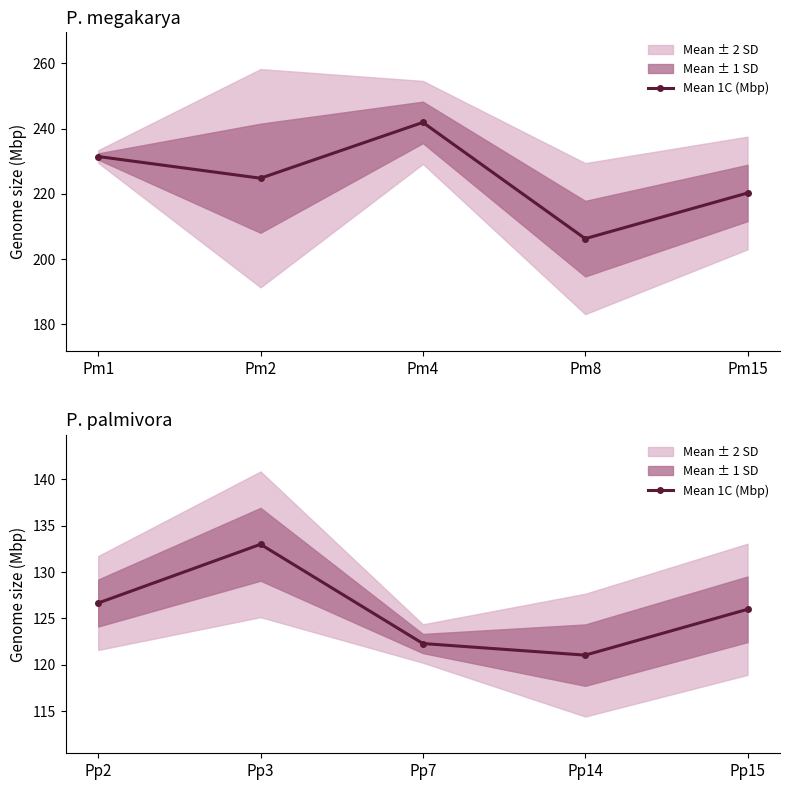

How many lines are shown in the chart?

1